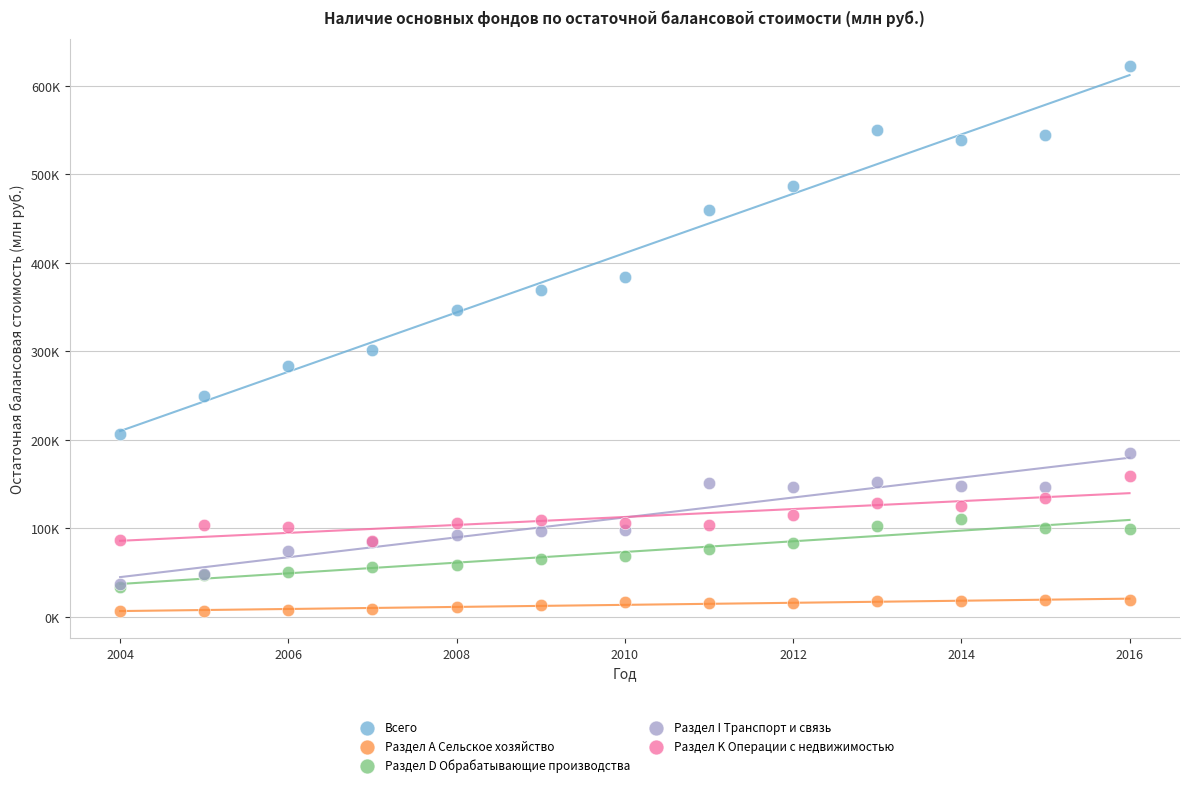

Which series reaches the minimum Y coordinate?

Раздел А Сельское хозяйство